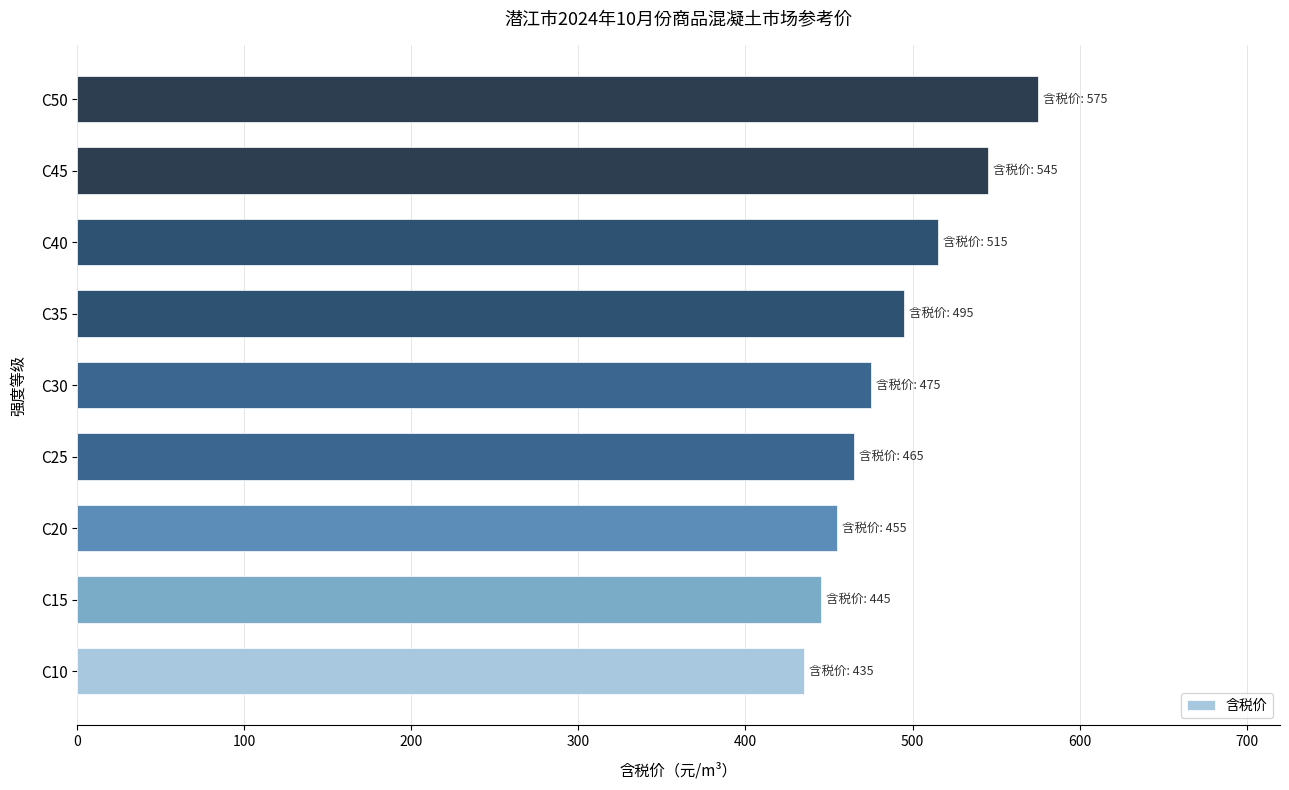

The value at C30 is 475. True or false?

True